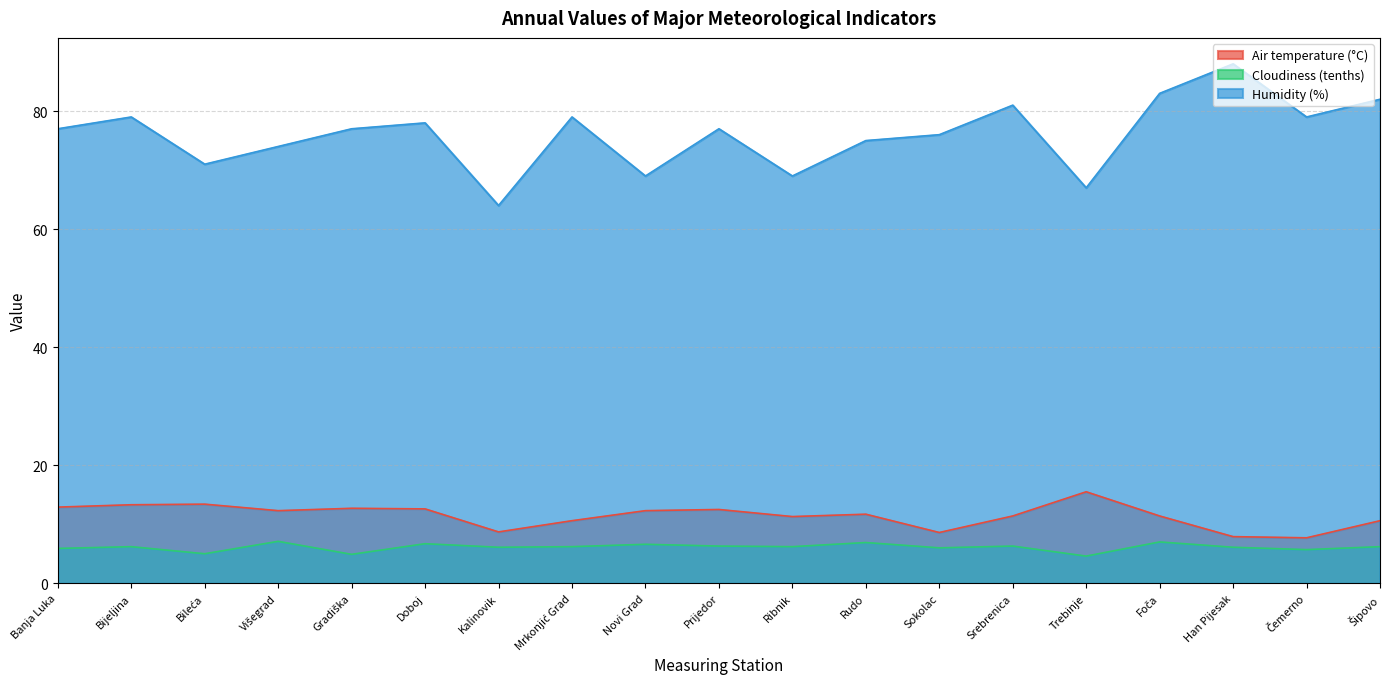

True or false: Humidity (%) and Cloudiness (tenths) intersect in this chart.

False